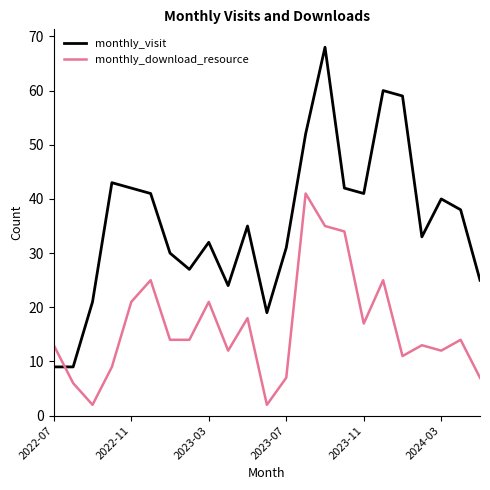

Which series has the largest range (max minus min)?

monthly_visit